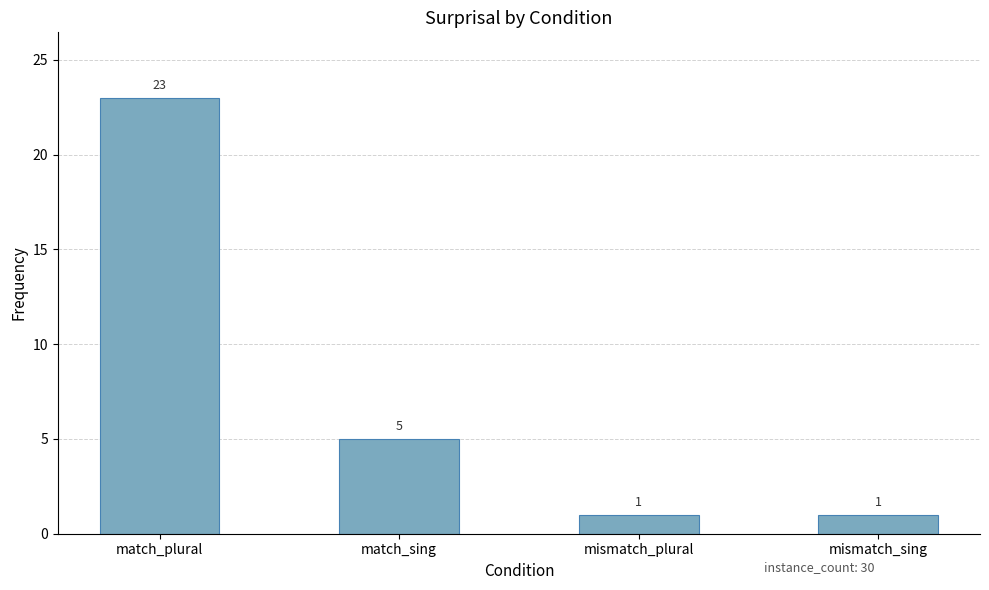

What is the maximum value shown in the chart?

23